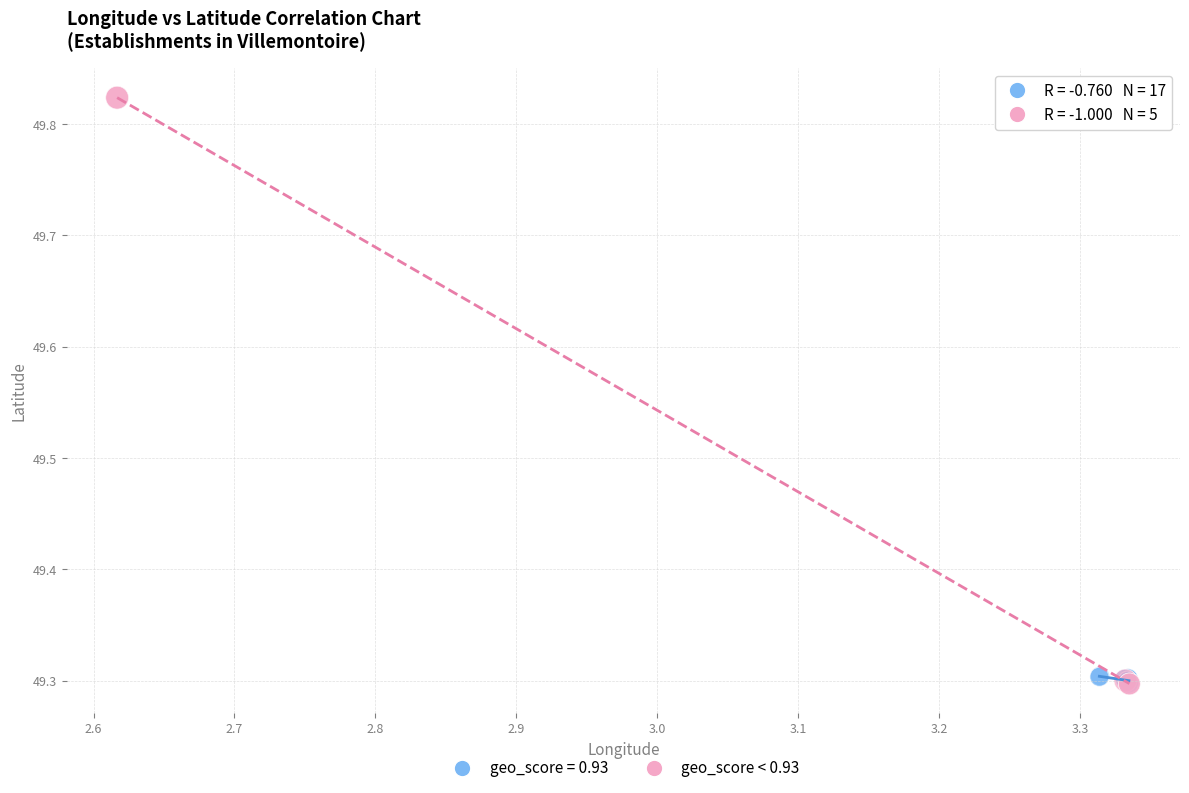

Which series has the largest Y range (max minus min)?

geo_score < 0.93